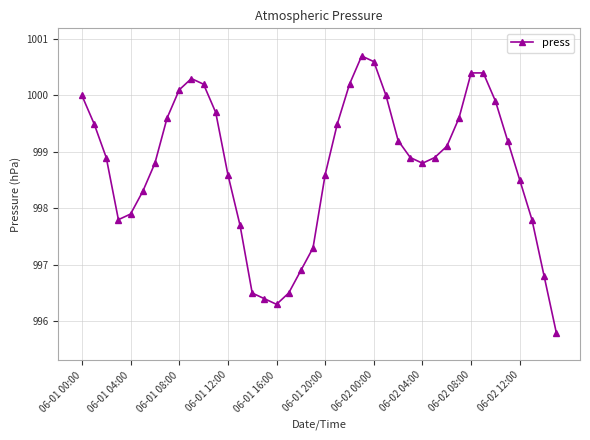

How many lines are shown in the chart?

1